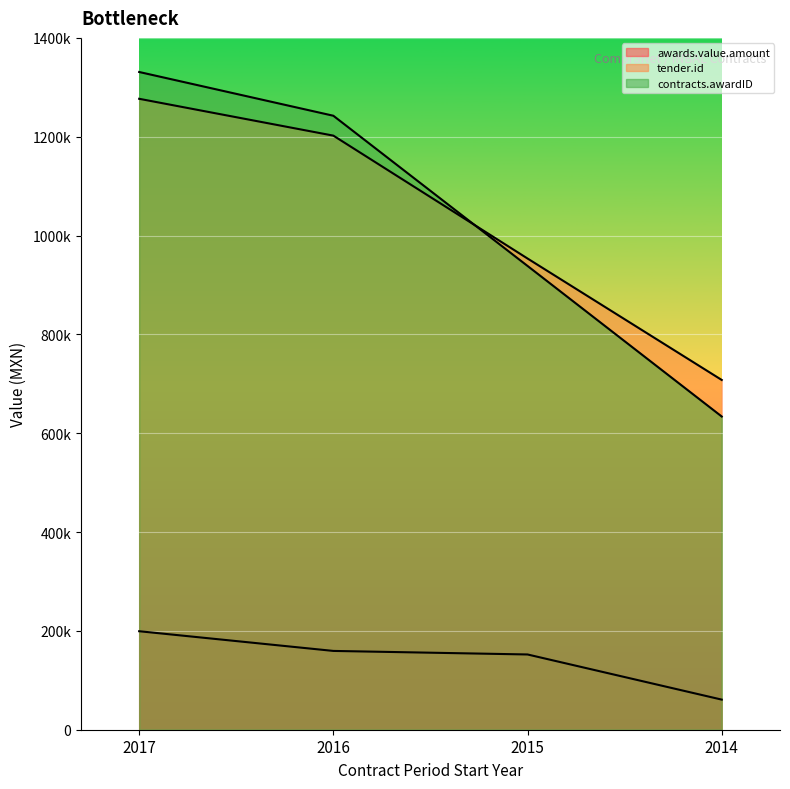

True or false: awards.value.amount and tender.id intersect in this chart.

False